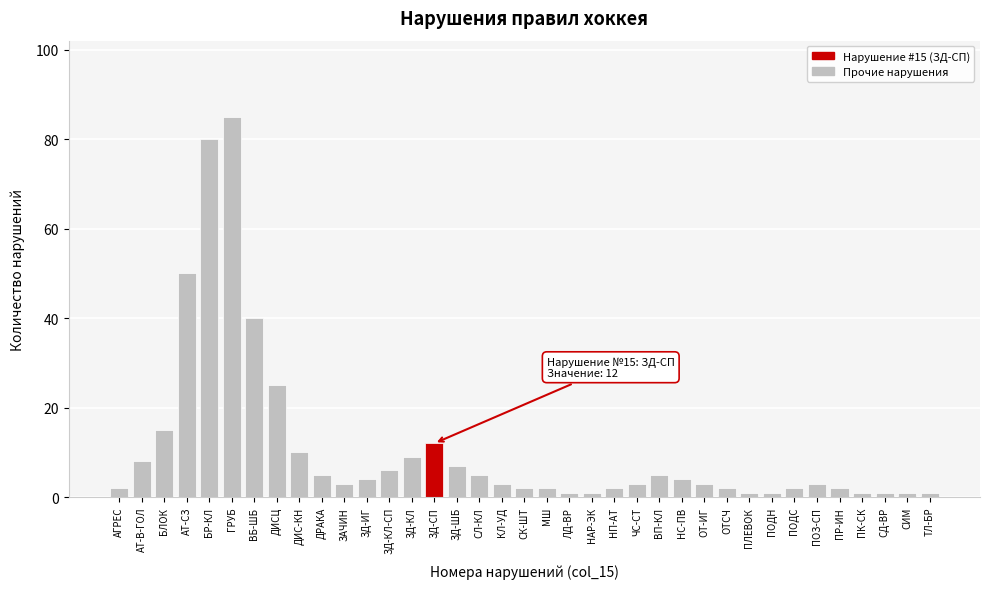

What is the maximum value shown in the chart?

85